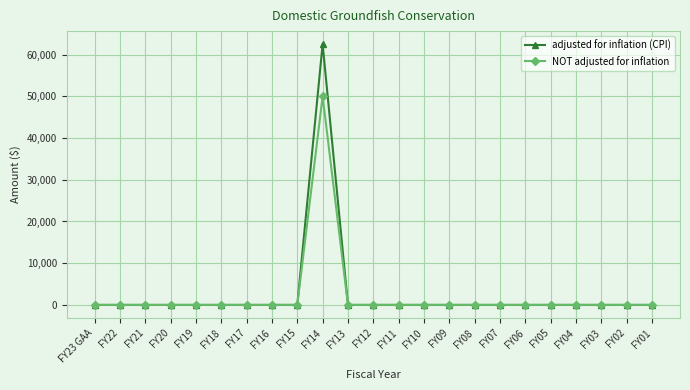

The value of adjusted for inflation (CPI) at FY13 is 0. True or false?

True